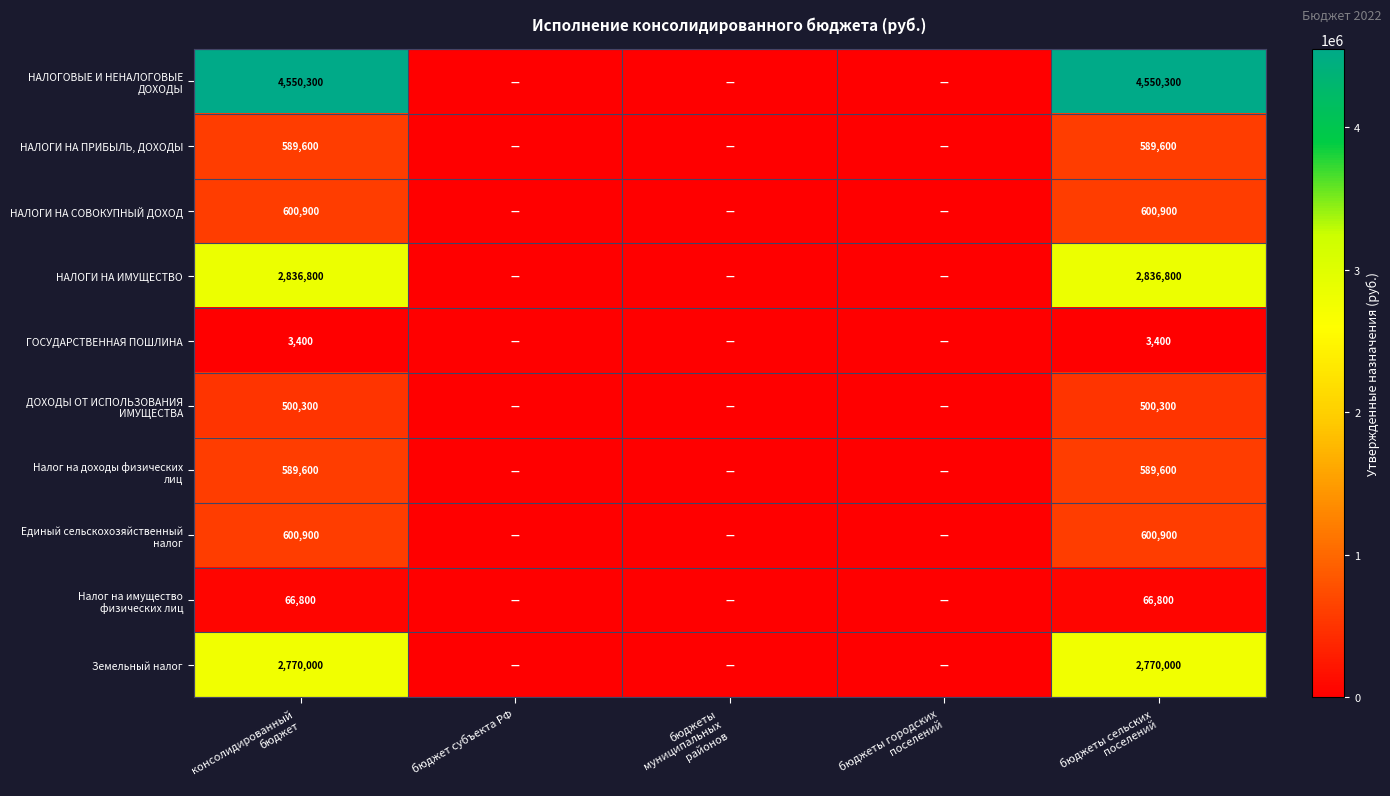

At which category is the sum across all series the highest?

консолидированный
бюджет